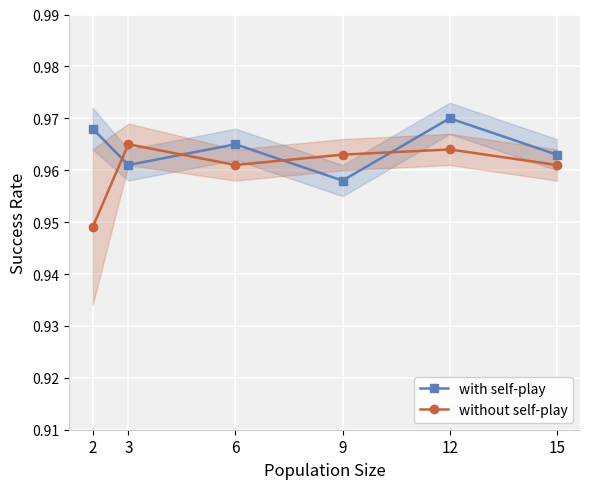

How many data points does each series have?

6